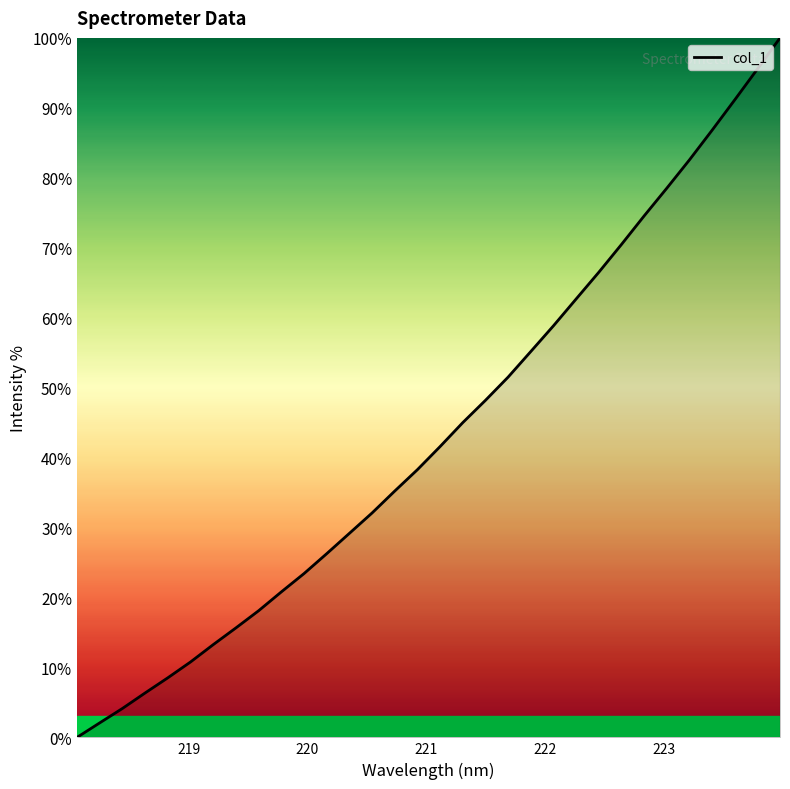

What is the difference between the second highest and second lowest values?

93.5